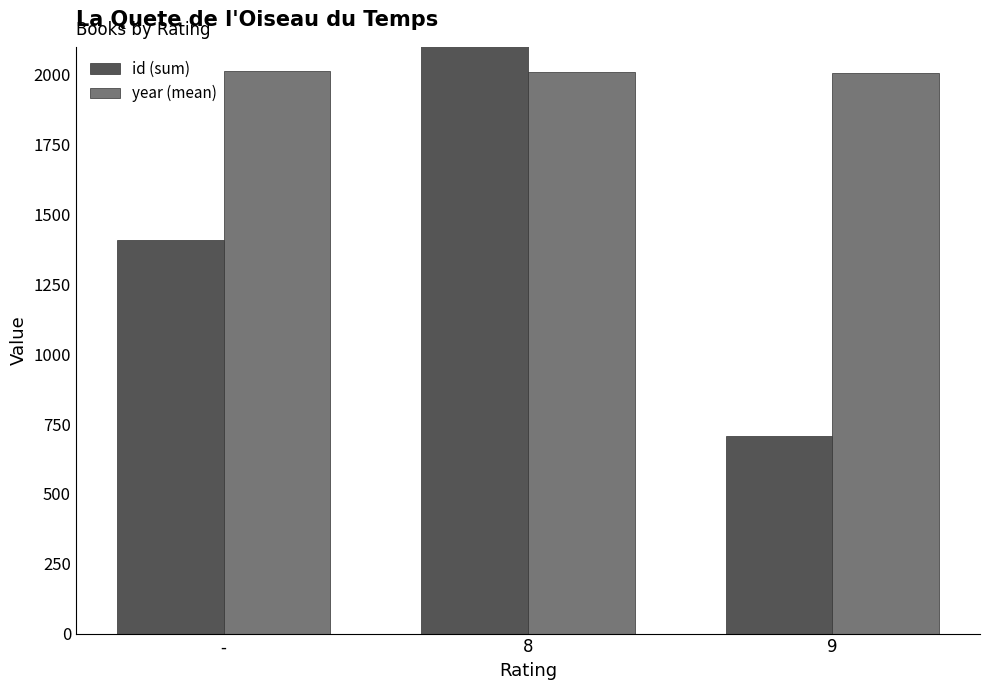

Where is id (sum) nearest to the value 1694?

-